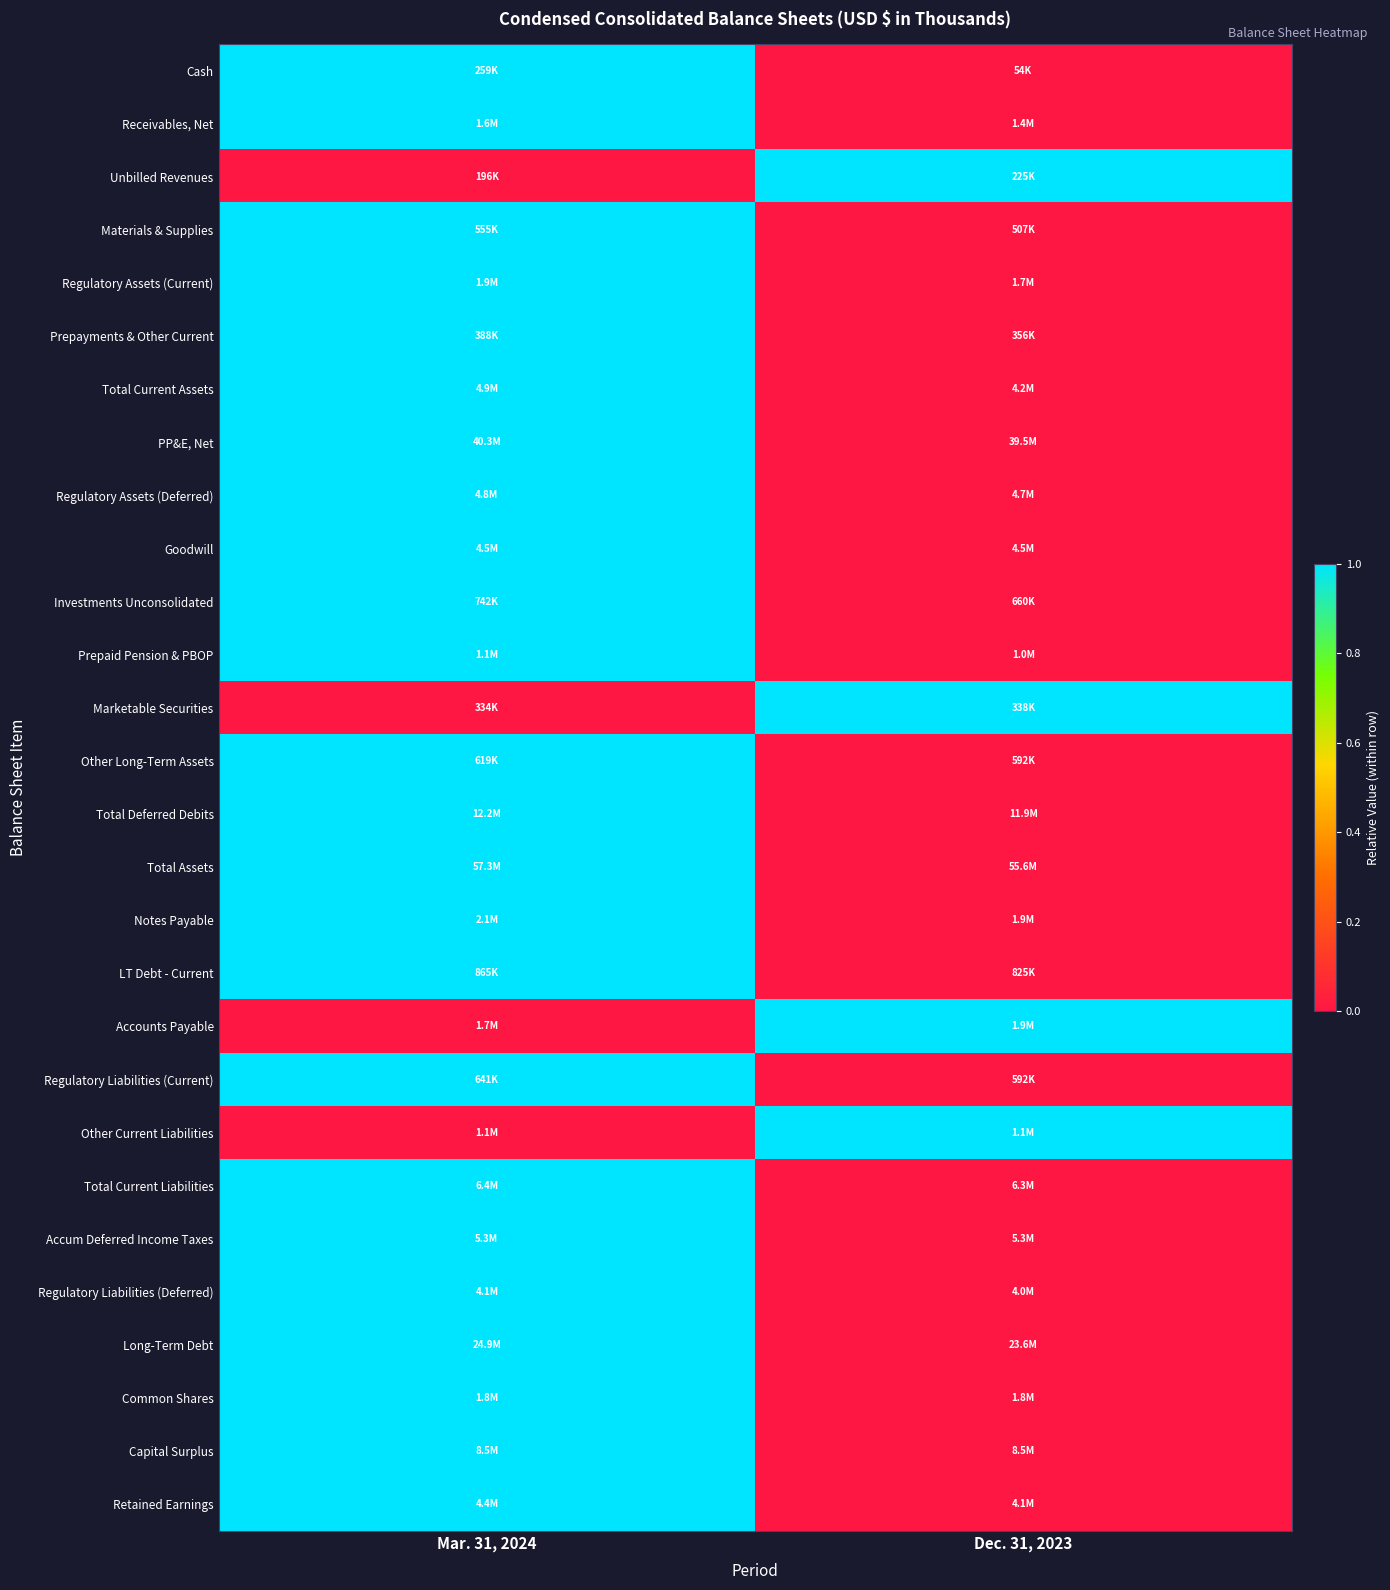

Between Dec. 31, 2023 and Mar. 31, 2024, which is larger?

Mar. 31, 2024